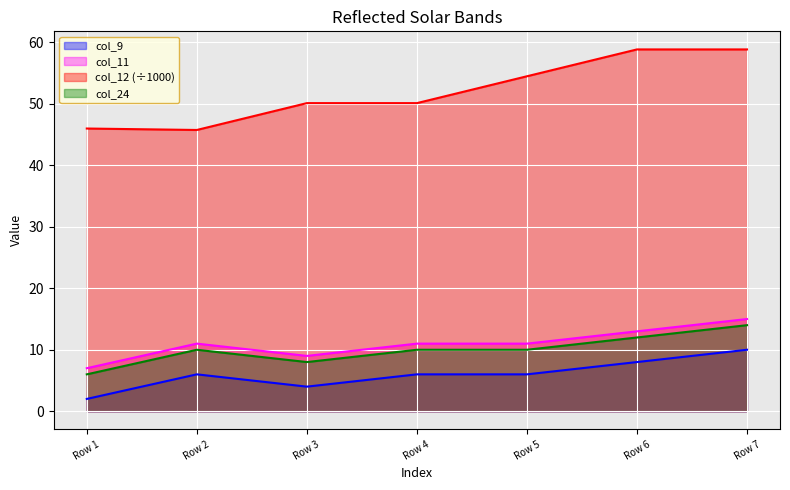

The value of col_24 at Row 5 is 10.0. True or false?

True